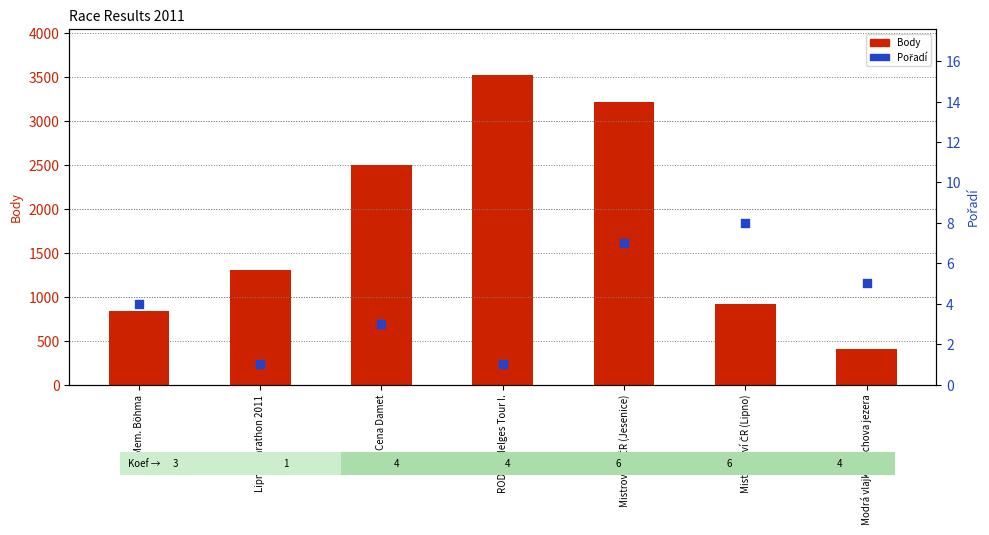

Which series has the largest total across all categories?

Body